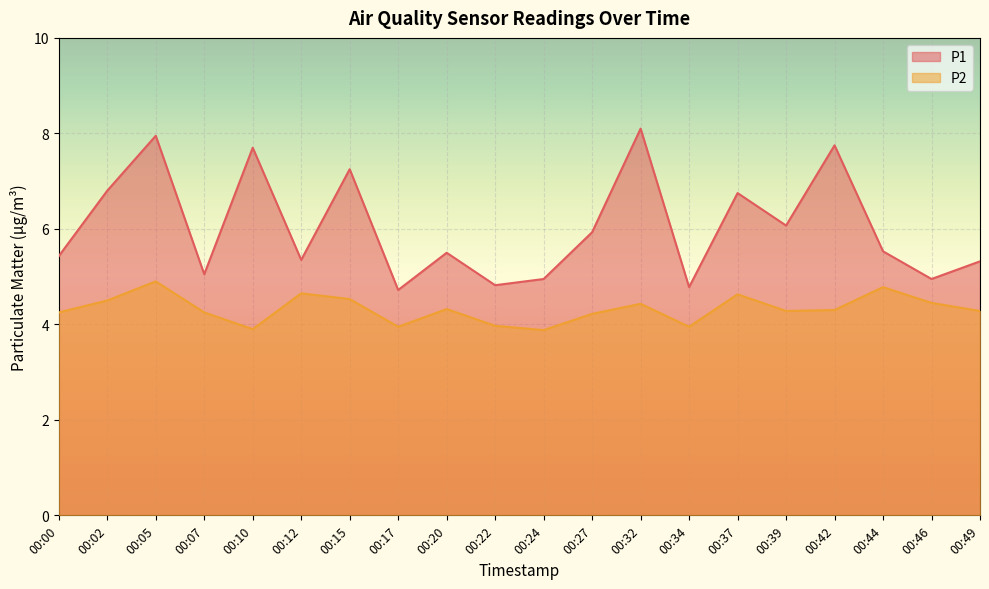

At which label does P2 reach its minimum?

00:24